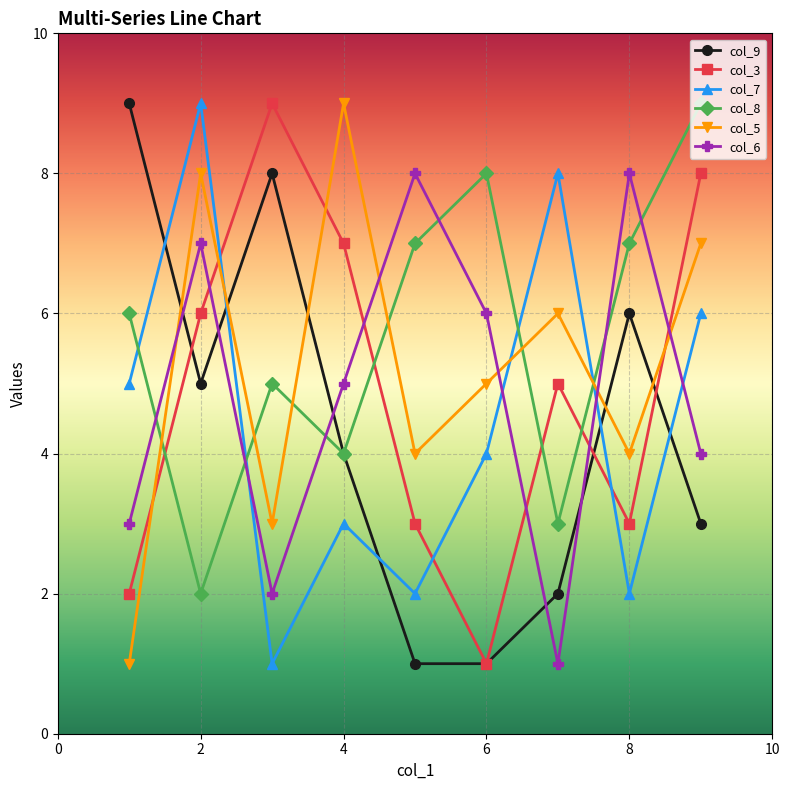

Which series has the largest total across all categories?

col_8